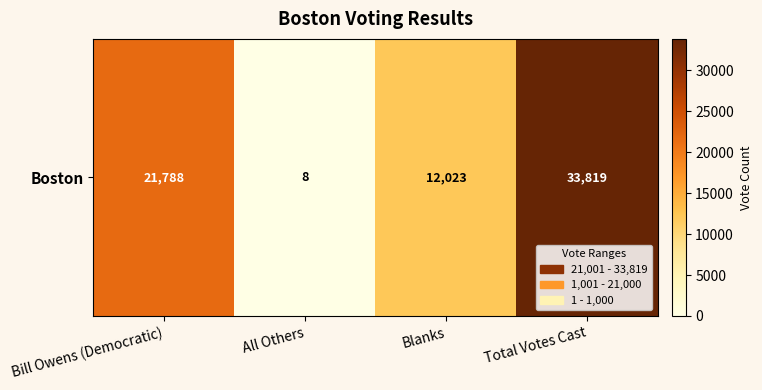

What is the change in value from All Others to Blanks?

+12015